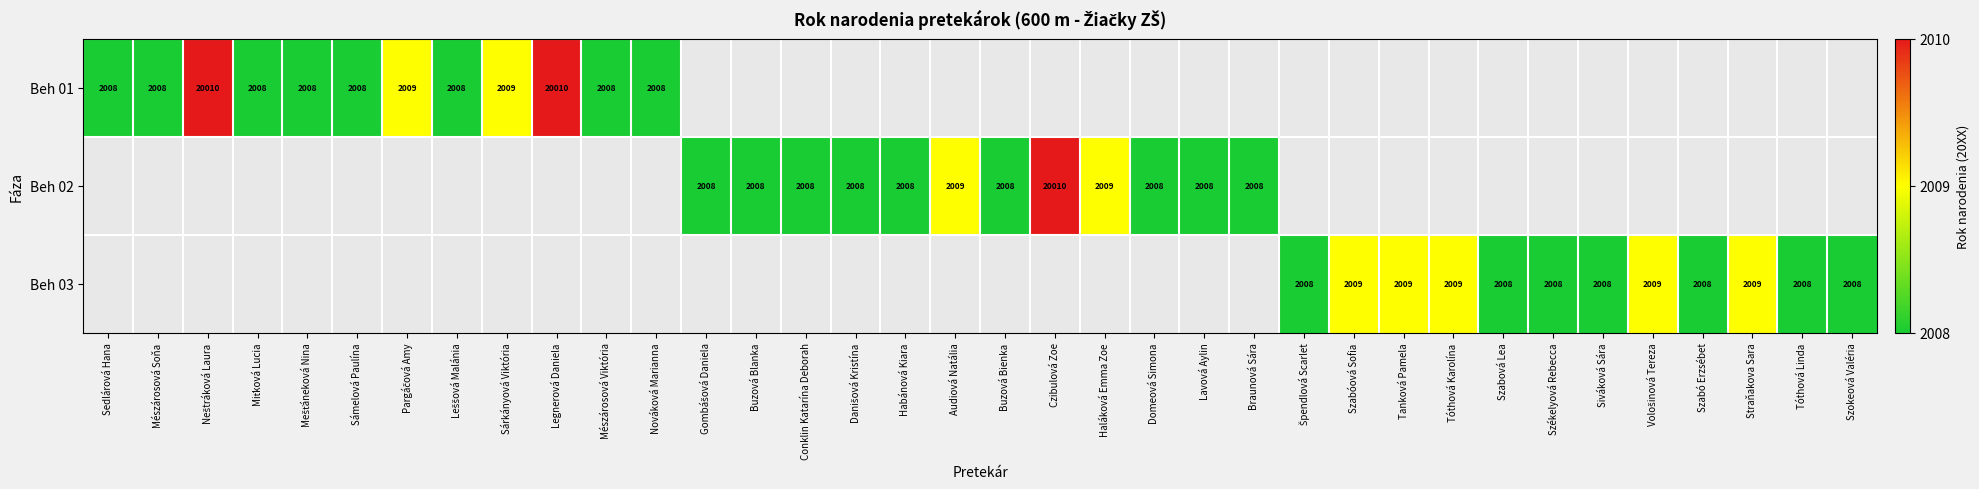

Is it true that Beh 01 equals 2764 at Mészárosová Viktória?

False